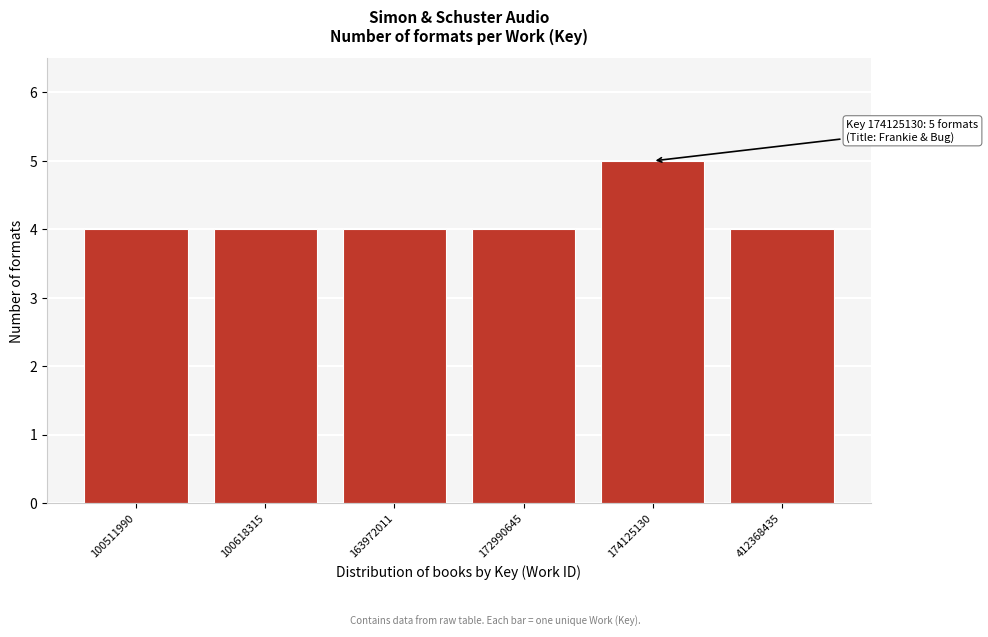

Reading left to right, list all the values displayed in this chart.

100511990=4	100618315=4	163972011=4	172990645=4	174125130=5	412368435=4